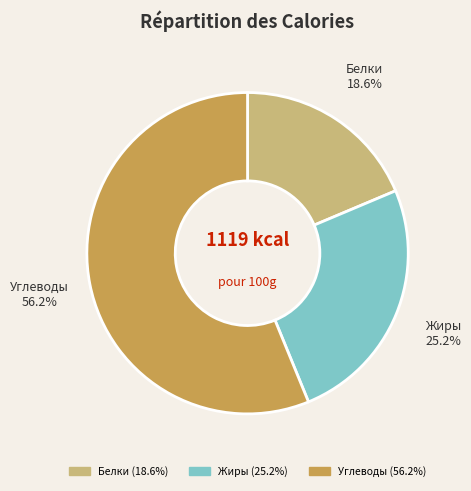

Rank the categories by value from lowest to highest.

Белки, Жиры, Углеводы